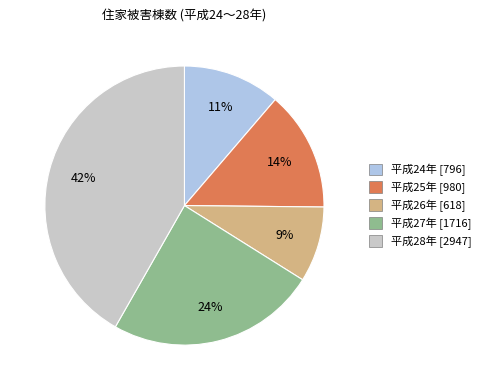

To the nearest percent, what portion does 平成24年 represent?

11%